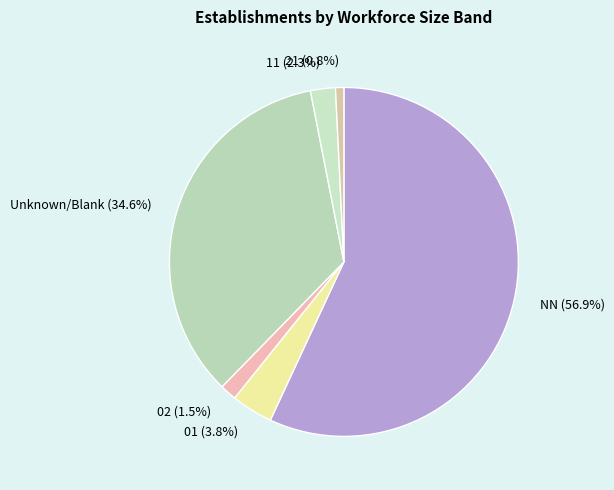

What is the smallest slice in the pie chart?

21